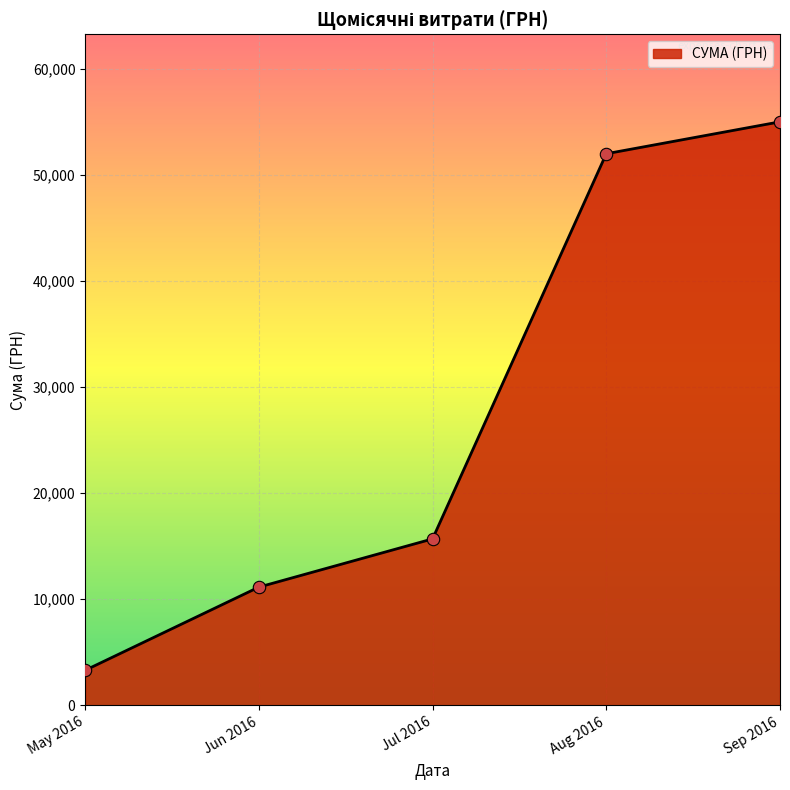

Which has a higher value, May 2016 or Aug 2016?

Aug 2016